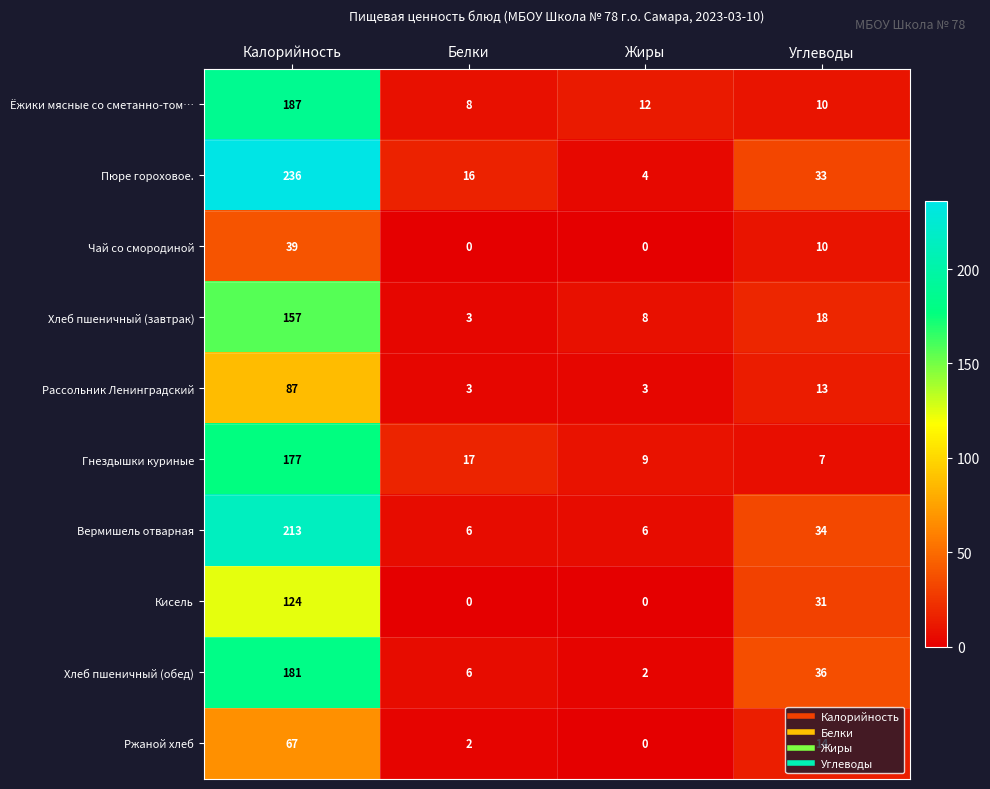

What is the spread (max minus min) of values at Калорийность?

197